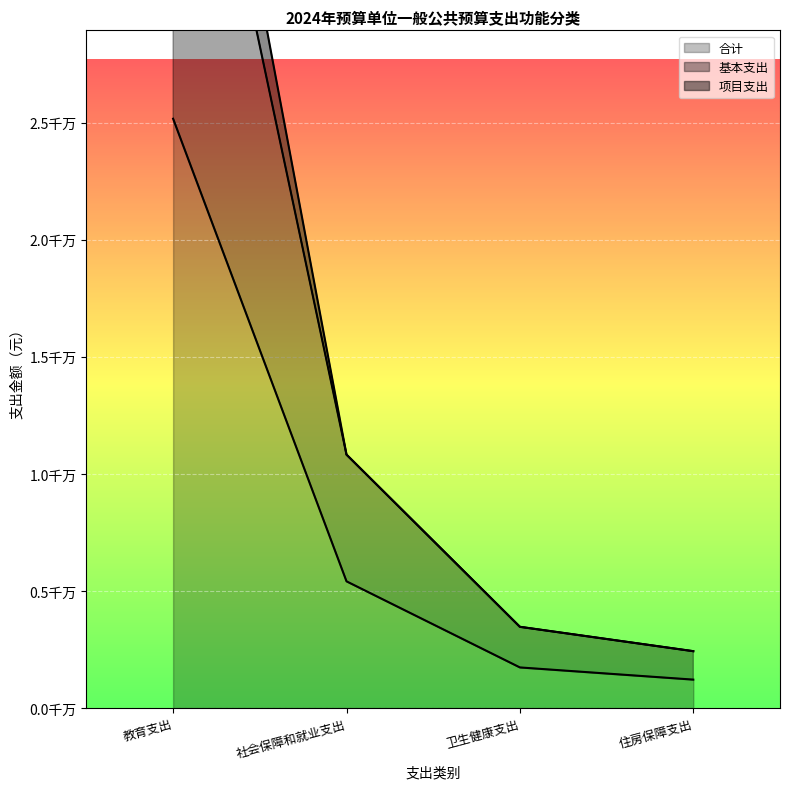

Is the value of 基本支出 at 卫生健康支出 greater than the value of 合计 at 卫生健康支出?

Yes